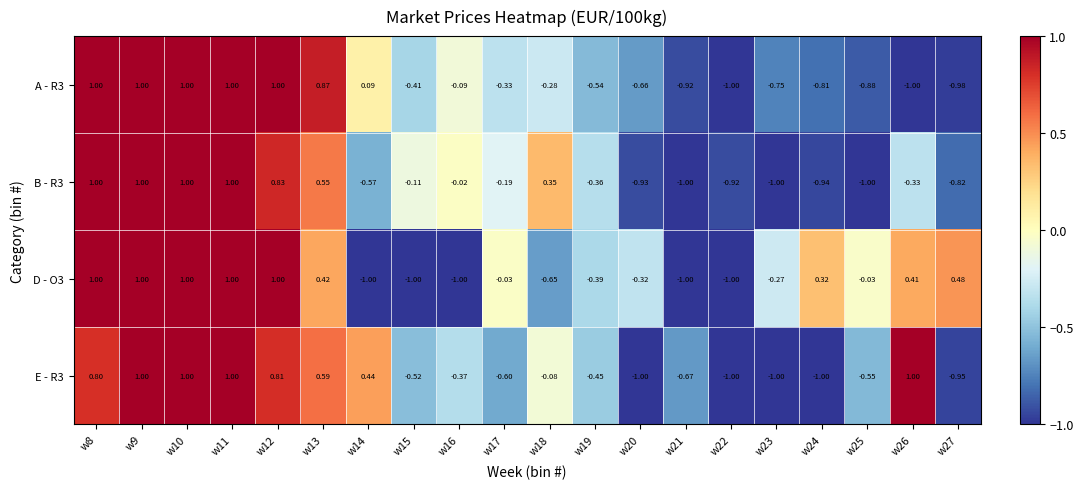

How many series are shown in this chart?

4